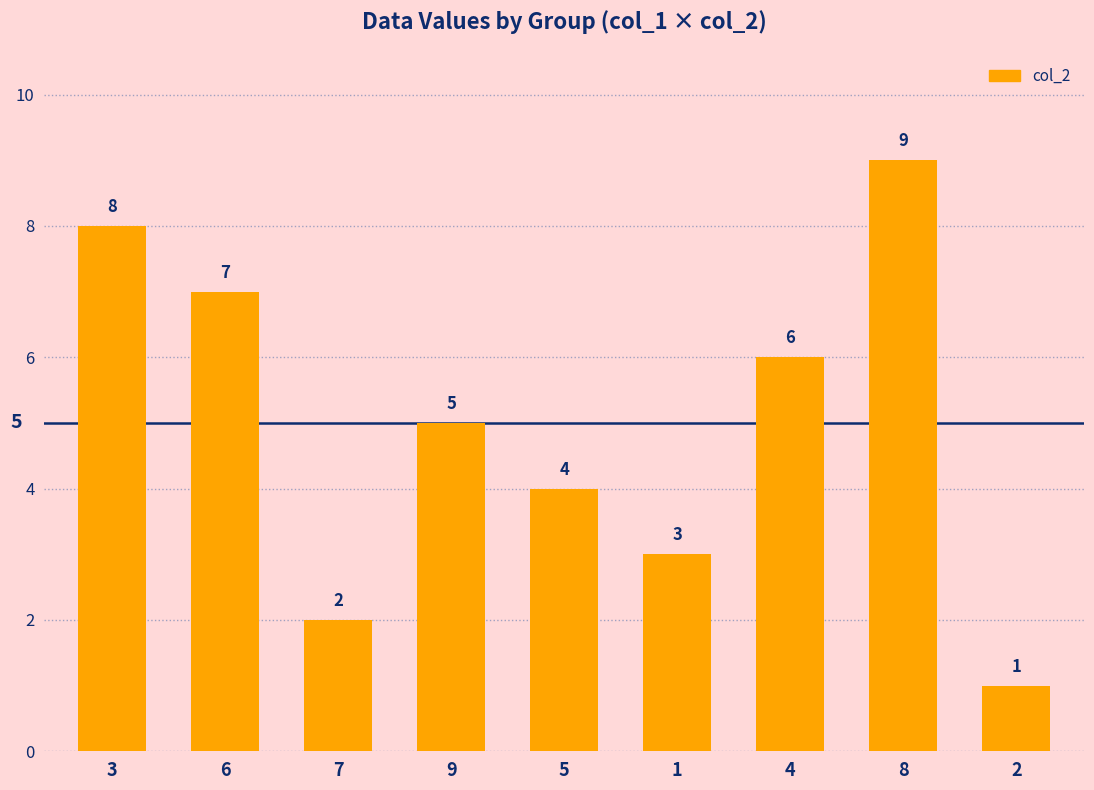

The chart shows a value of 2 at 1. True or false?

False